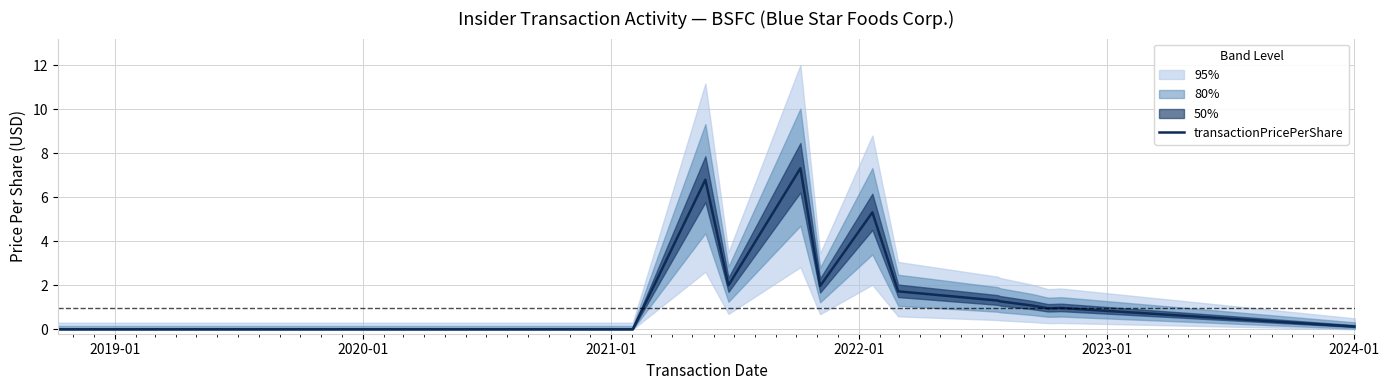

What is the maximum value for transactionPricePerShare?

7.3